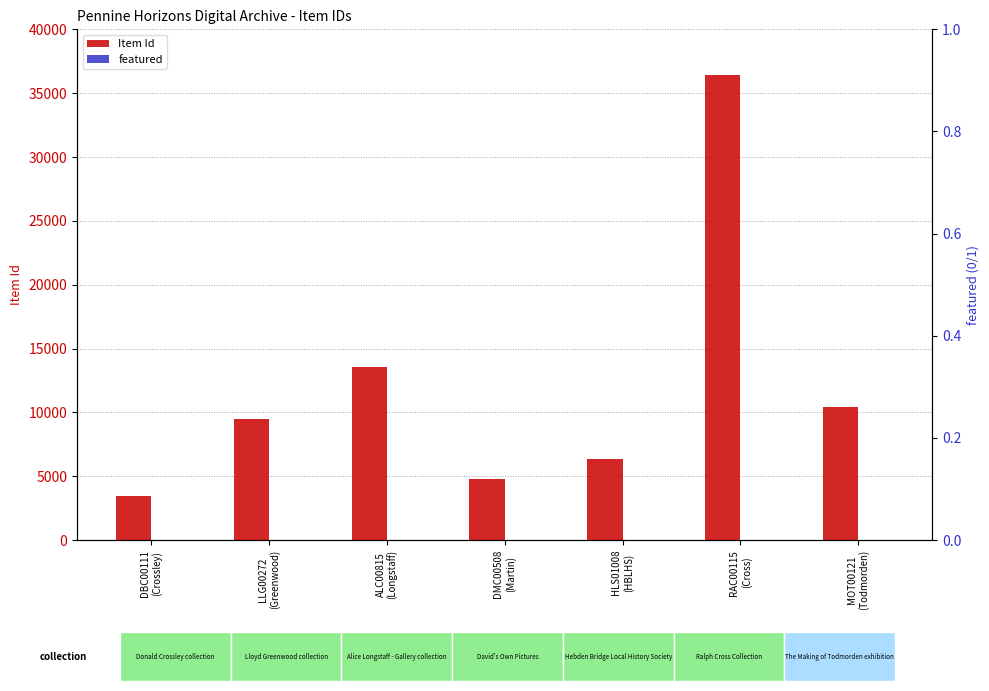

What is the highest value of the Item Id series?

36453